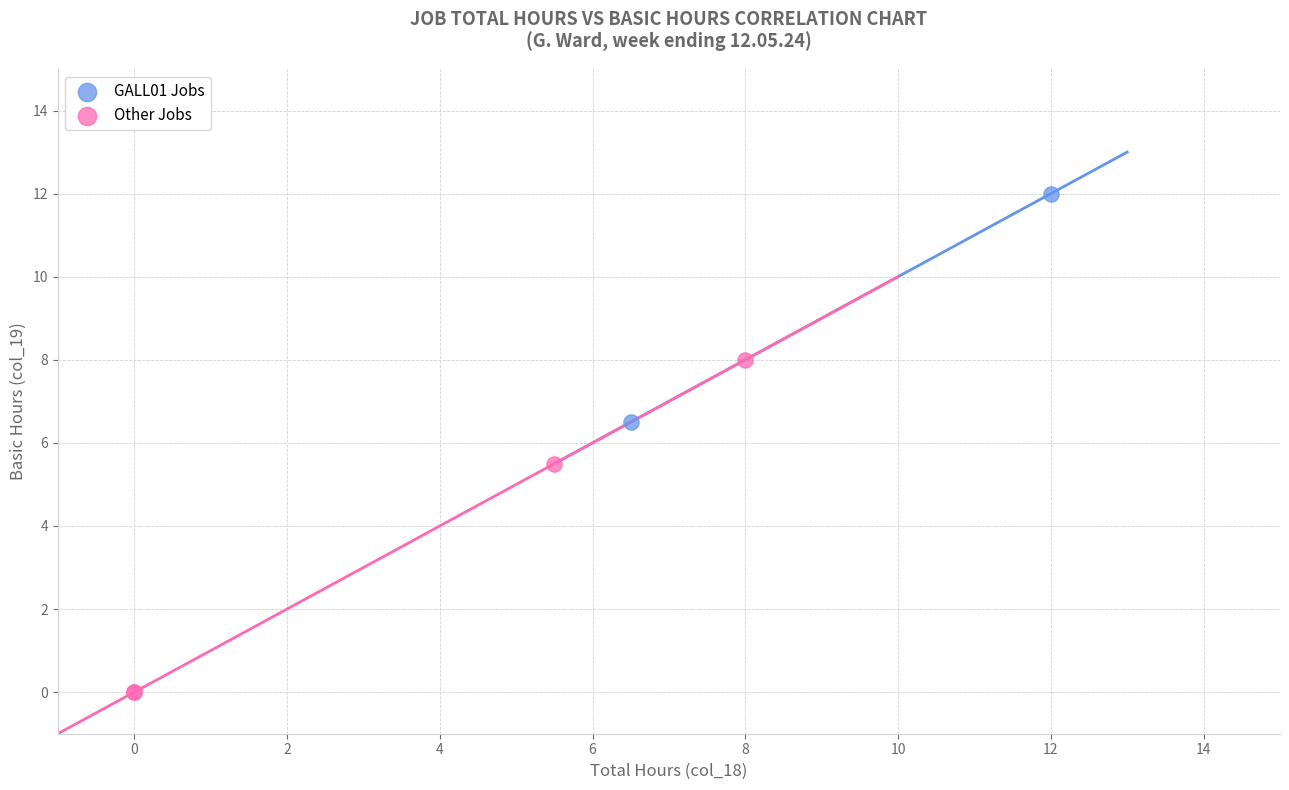

What are all the series names shown in the legend?

GALL01 Jobs, Other Jobs